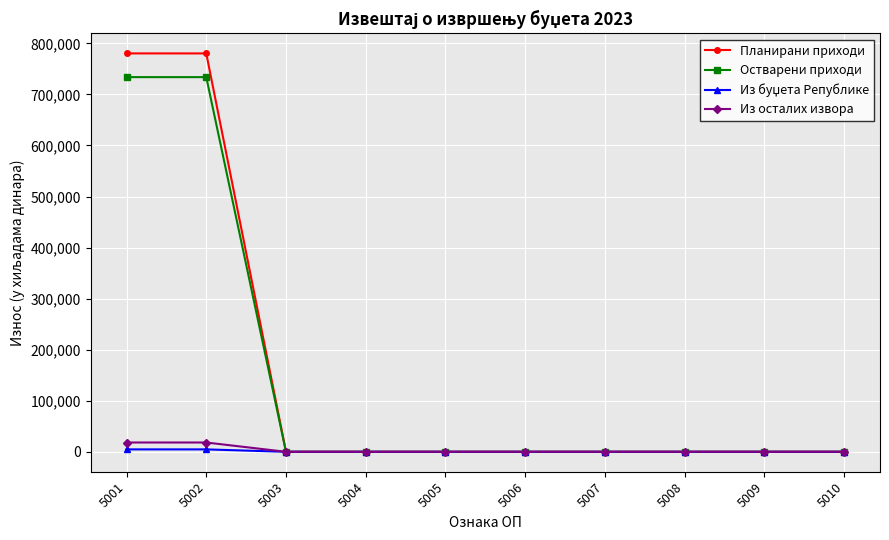

What is the highest value of the Из осталих извора series?

18235